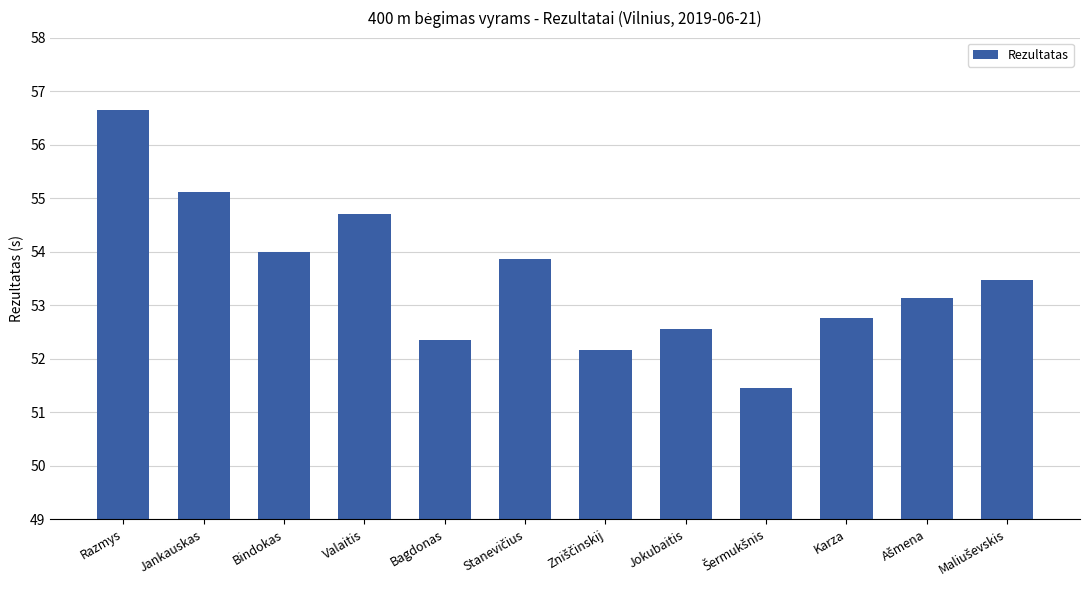

What is the difference between the second highest and minimum values?

3.7